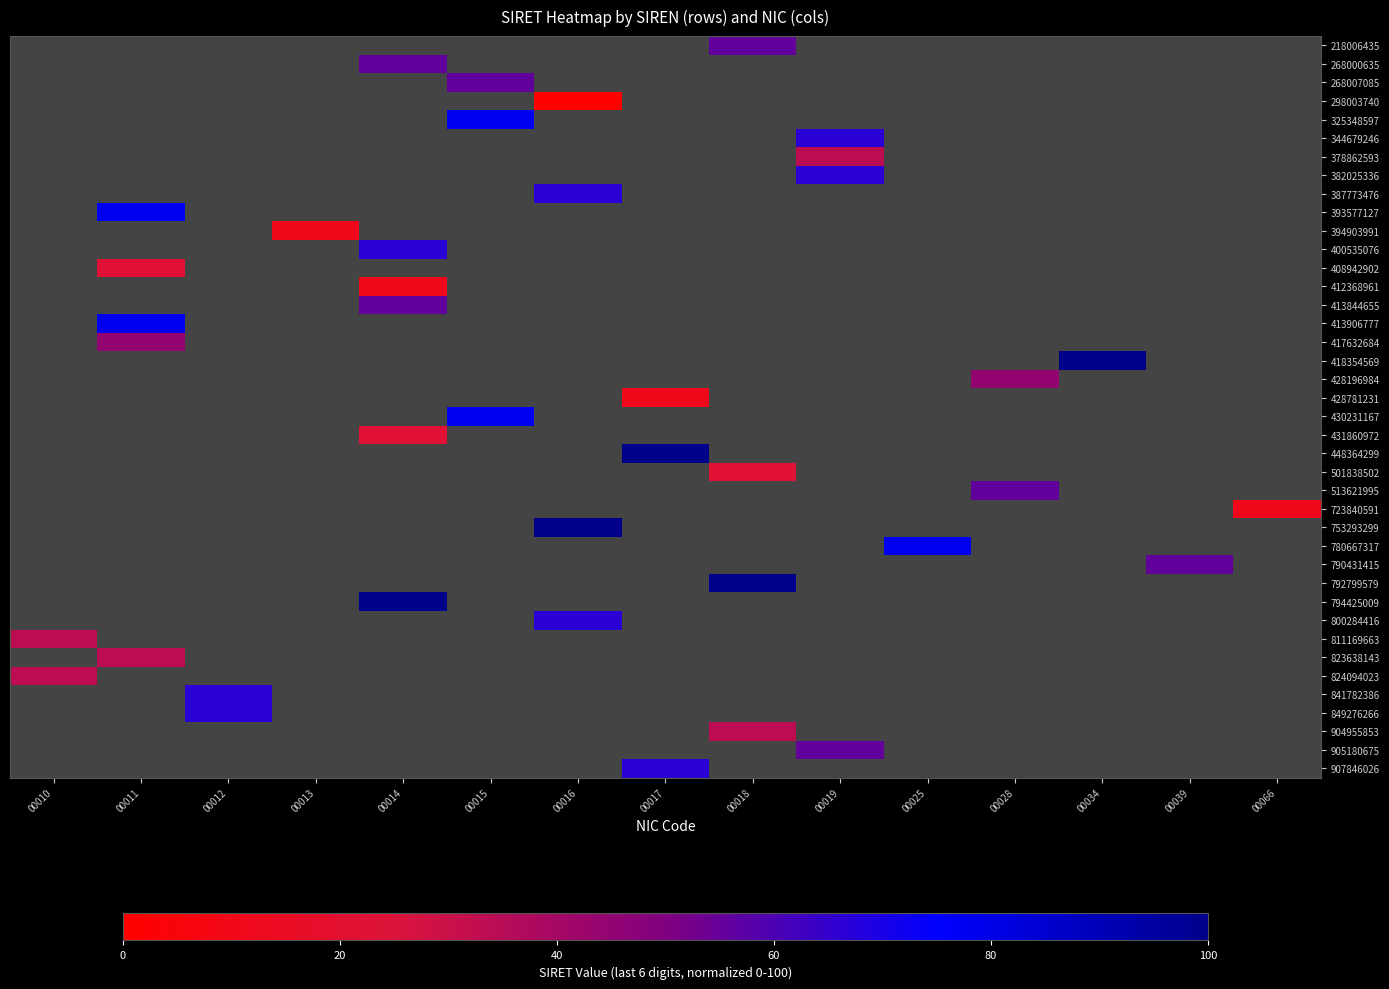

What is the greatest value displayed?

100.0